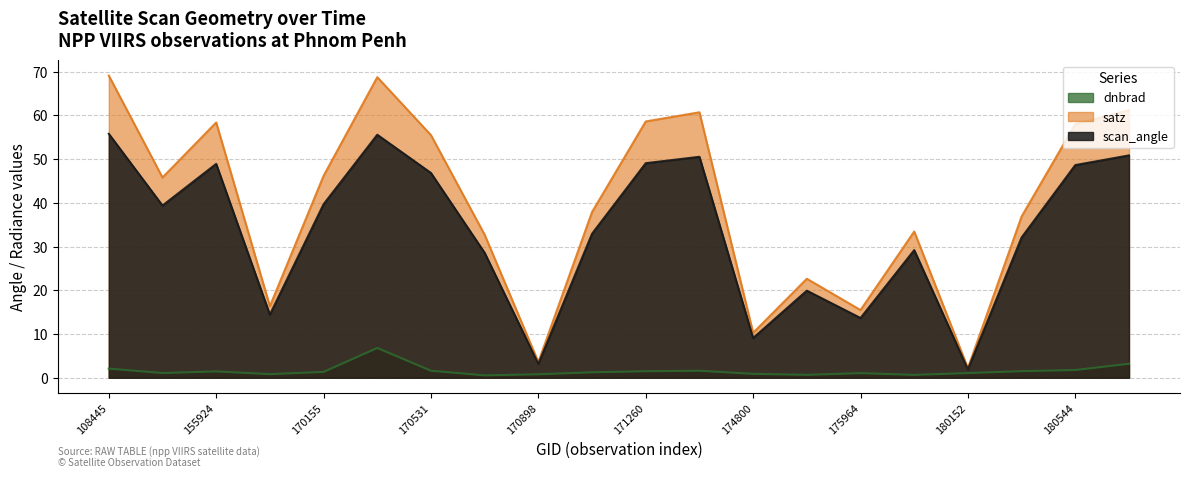

Reading right to left, list all the values displayed in this chart.

dnbrad: 180755=3.2	180544=1.8	180348=1.5	180152=1.1	176748=0.7	175964=1.1	175772=0.7	174800=0.9	171454=1.6	171260=1.5	171079=1.2	170898=0.8	170716=0.6	170531=1.6	170350=6.8	170155=1.3	169981=0.8	155924=1.5	154803=1.1	108445=2.1
satz: 180755=61.2	180544=58.0	180348=36.9	180152=2.2	176748=33.5	175964=15.5	175772=22.6	174800=10.3	171454=60.7	171260=58.6	171079=37.9	170898=3.6	170716=32.7	170531=55.5	170350=68.8	170155=46.2	169981=16.4	155924=58.4	154803=45.8	108445=69.1
scan_angle: 180755=50.9	180544=48.7	180348=32.1	180152=1.9	176748=29.2	175964=13.7	175772=19.9	174800=9.1	171454=50.5	171260=49.1	171079=33.0	170898=3.2	170716=28.6	170531=46.8	170350=55.6	170155=39.7	169981=14.4	155924=48.9	154803=39.4	108445=55.8